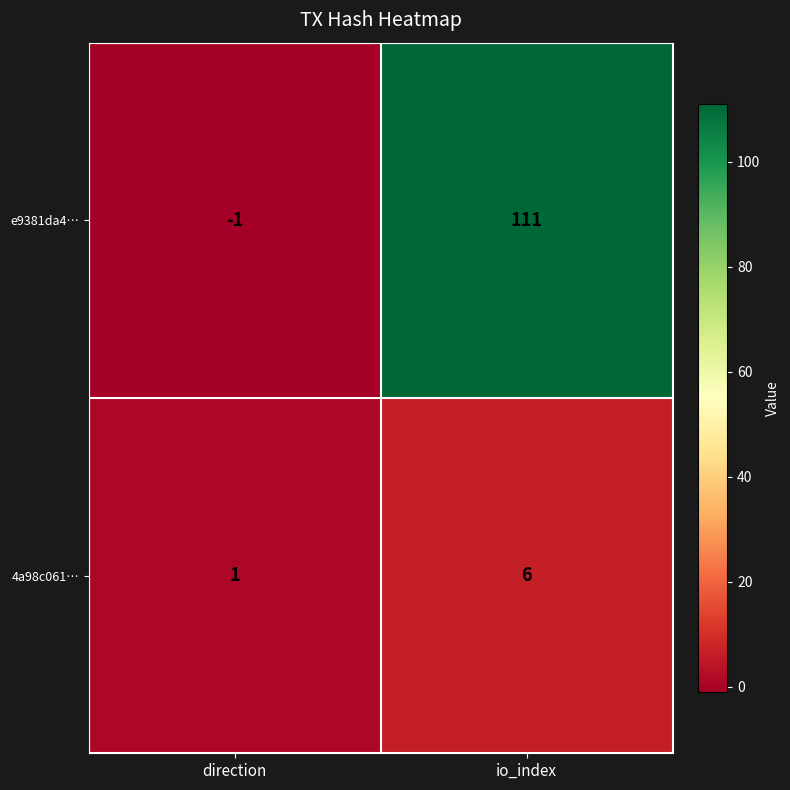

Between direction and io_index, which series saw the biggest shift?

e9381da4…